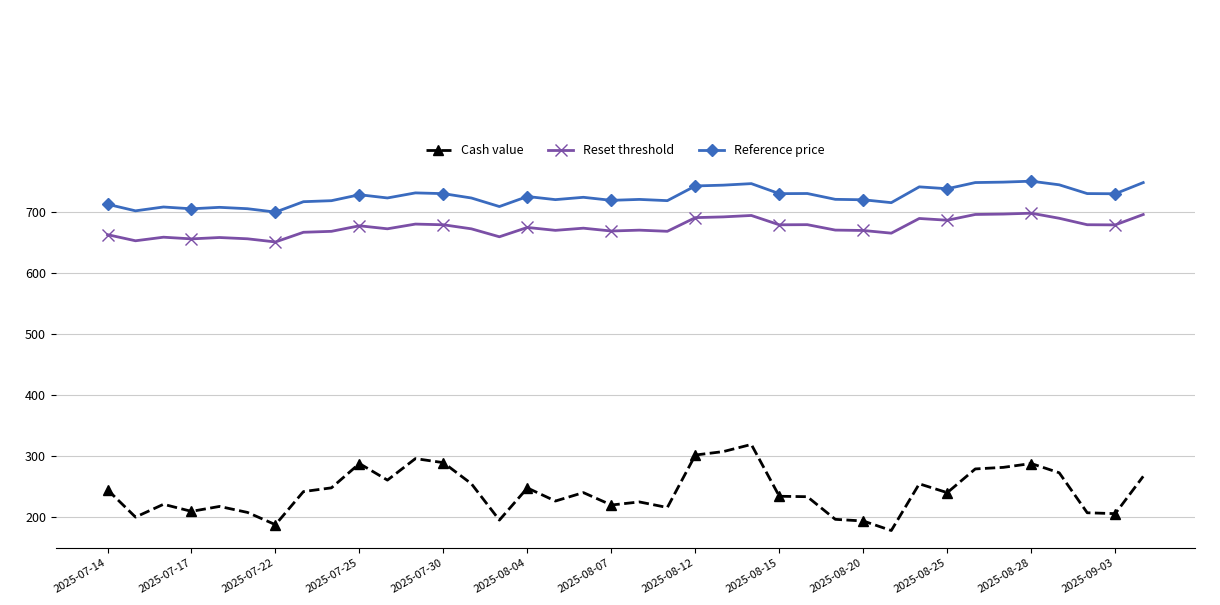

What is the difference between the second highest and minimum values in the Reference price series?

49.3